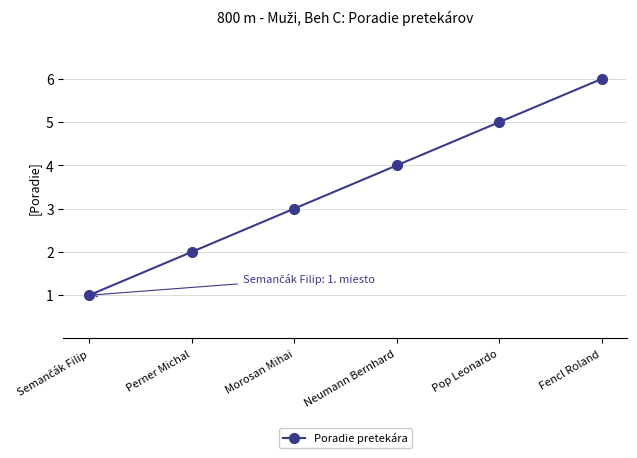

Reading left to right, what are all the values shown in this chart?

1	2	3	4	5	6